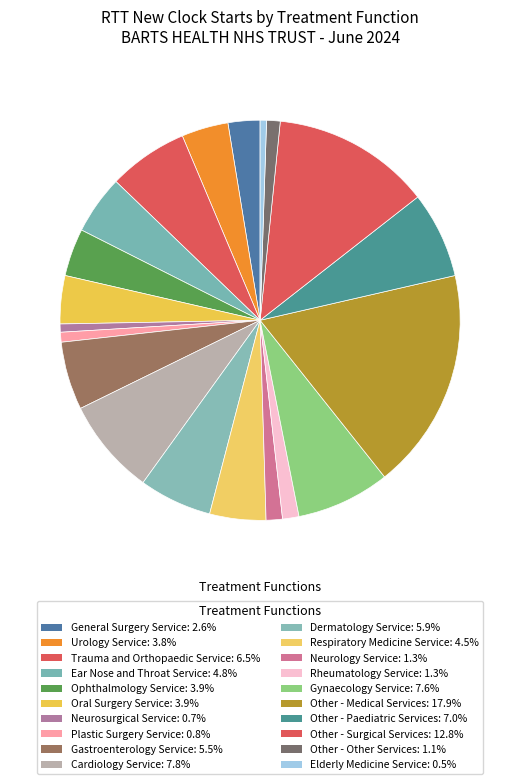

Which slice is the largest?

Other - Medical Services